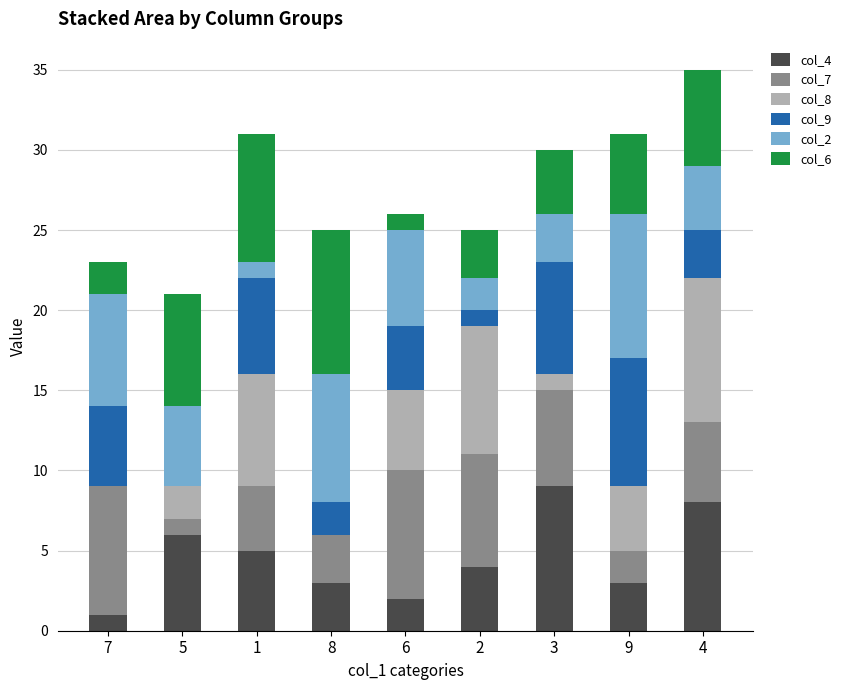

The value of col_4 at 2 is 4. True or false?

True